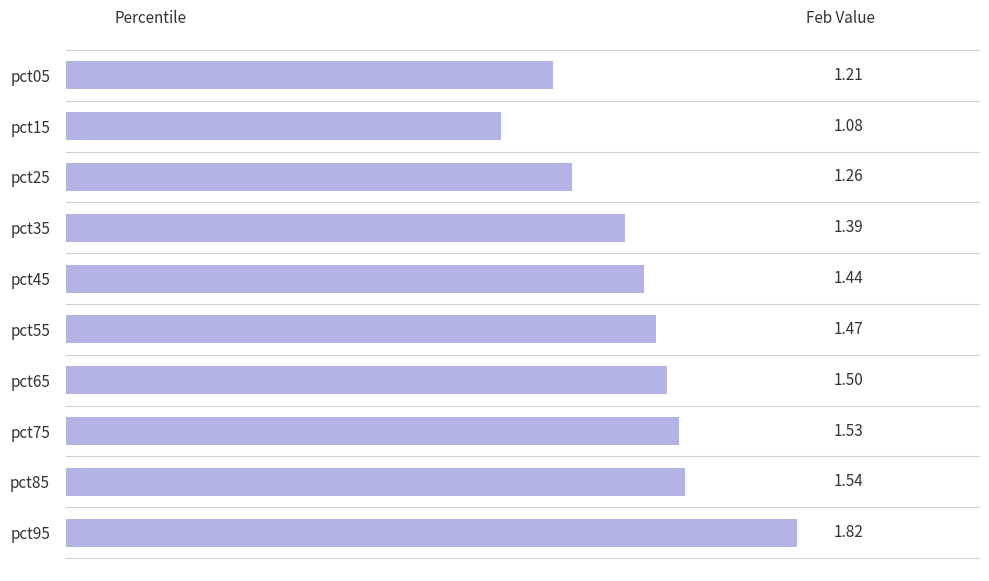

What is the difference between the maximum and minimum values?

0.7